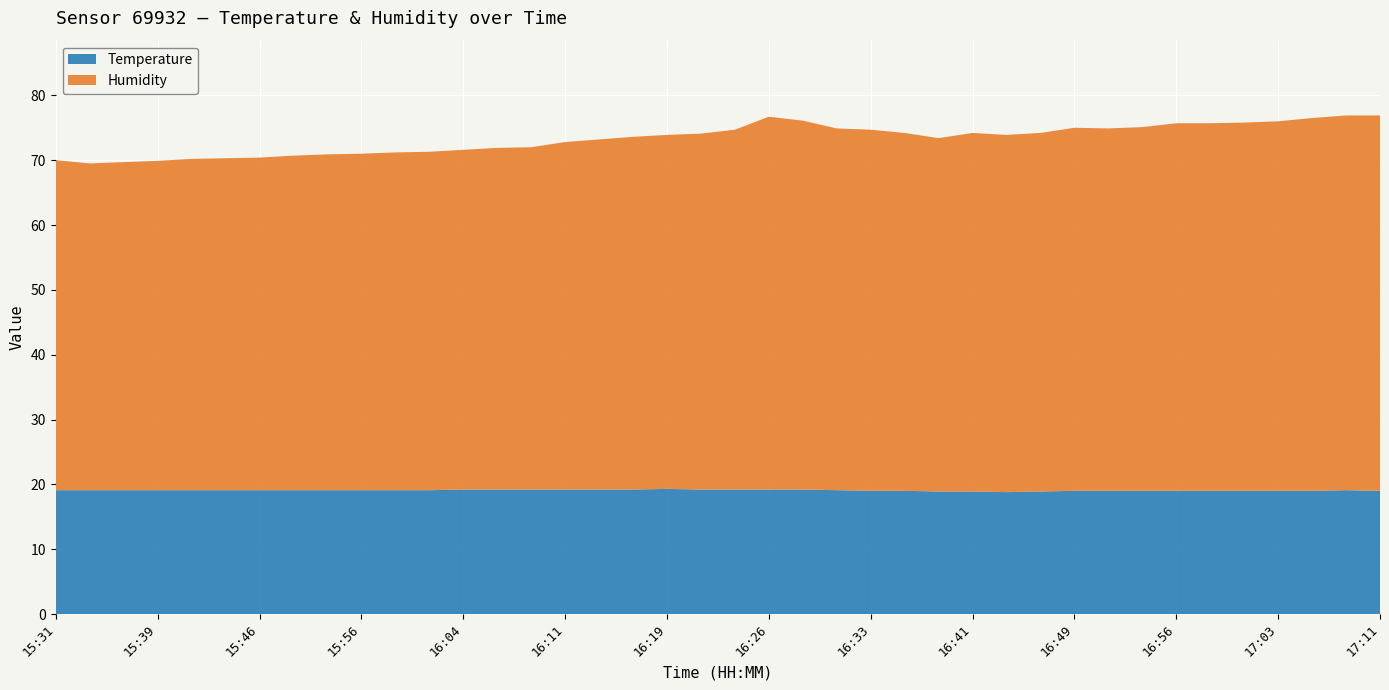

What is the label of the 9th point from the left?

15:54